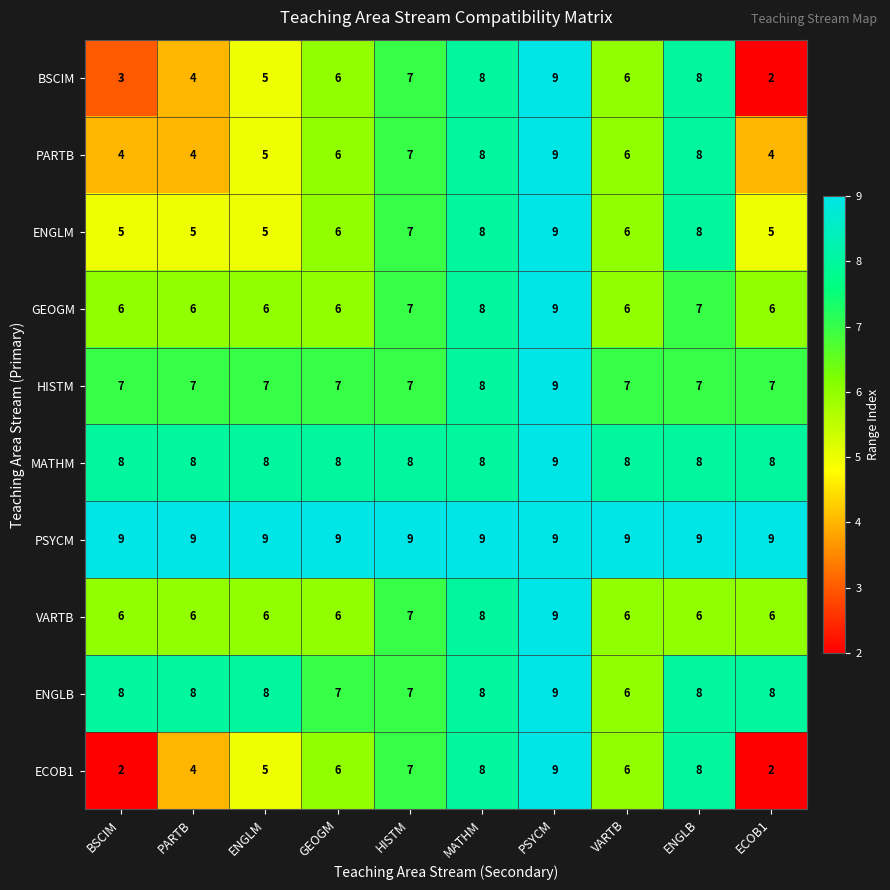

True or false: HISTM has a value of 10 at GEOGM.

False